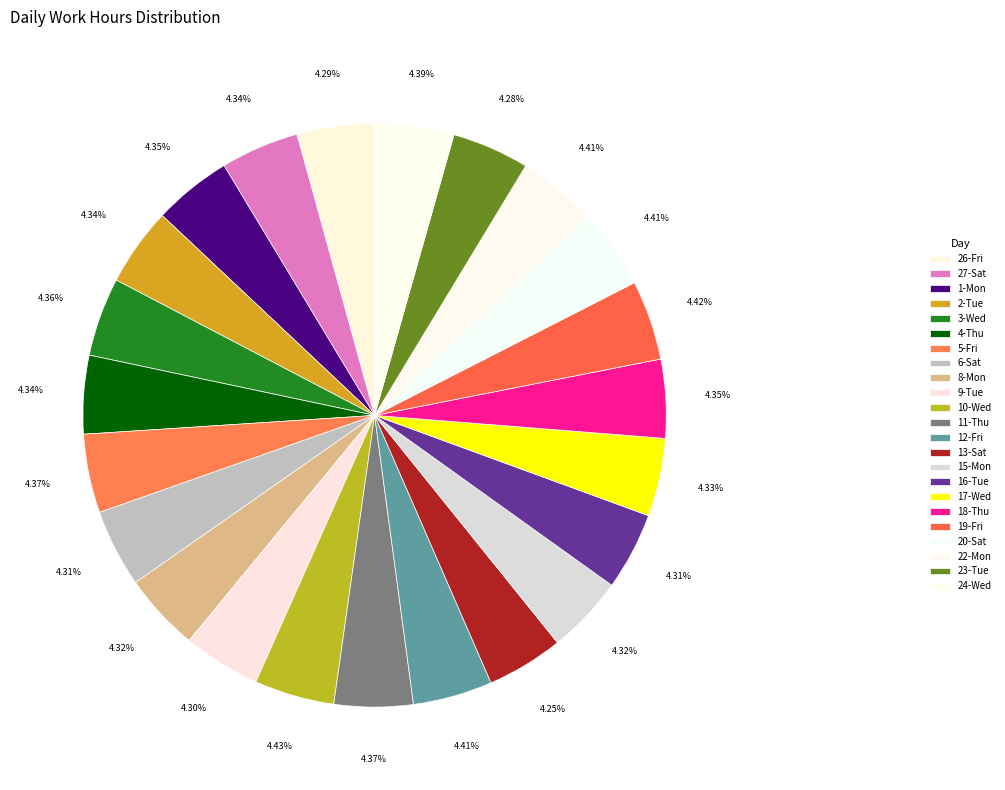

How many segments does this pie chart have?

23